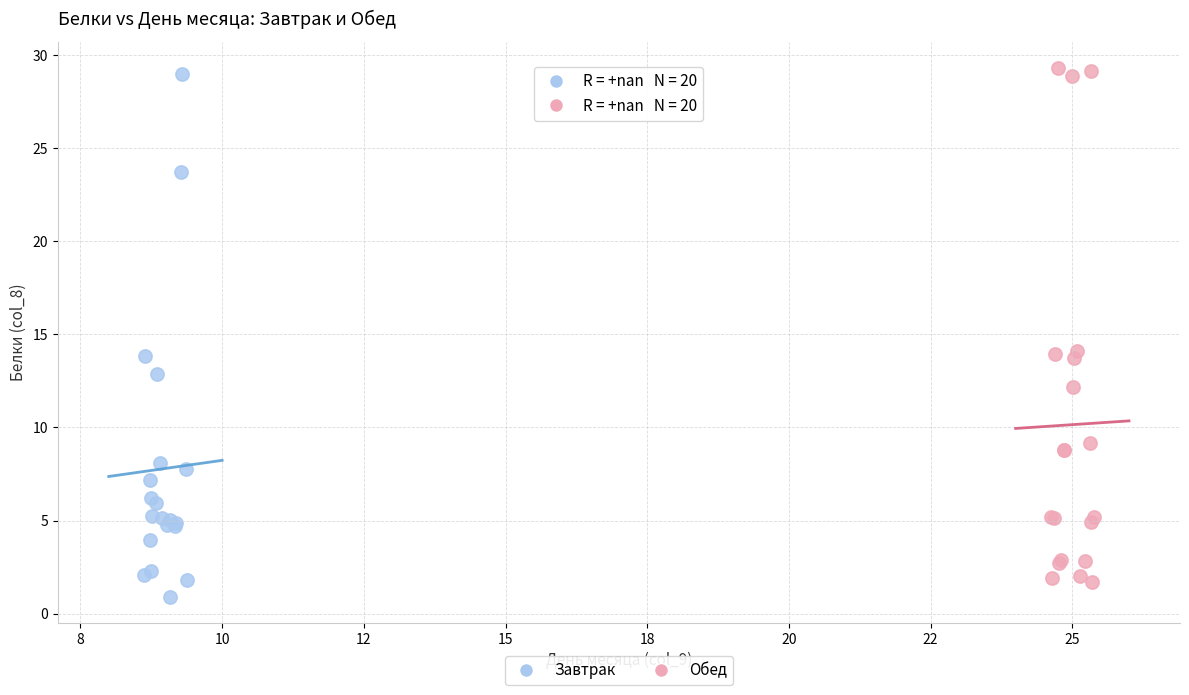

Which series contains the highest Y value?

Обед